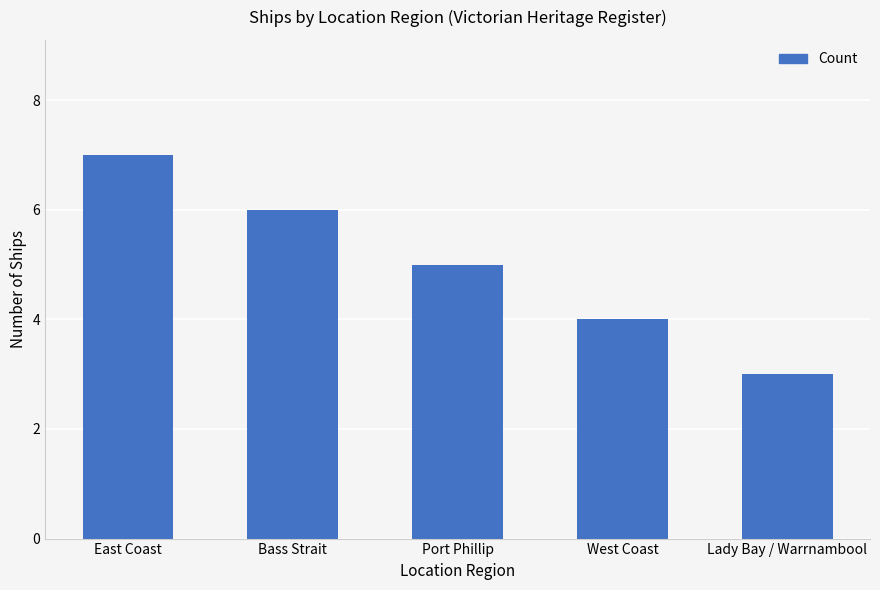

Rank the categories by value from highest to lowest.

East Coast, Bass Strait, Port Phillip, West Coast, Lady Bay / Warrnambool